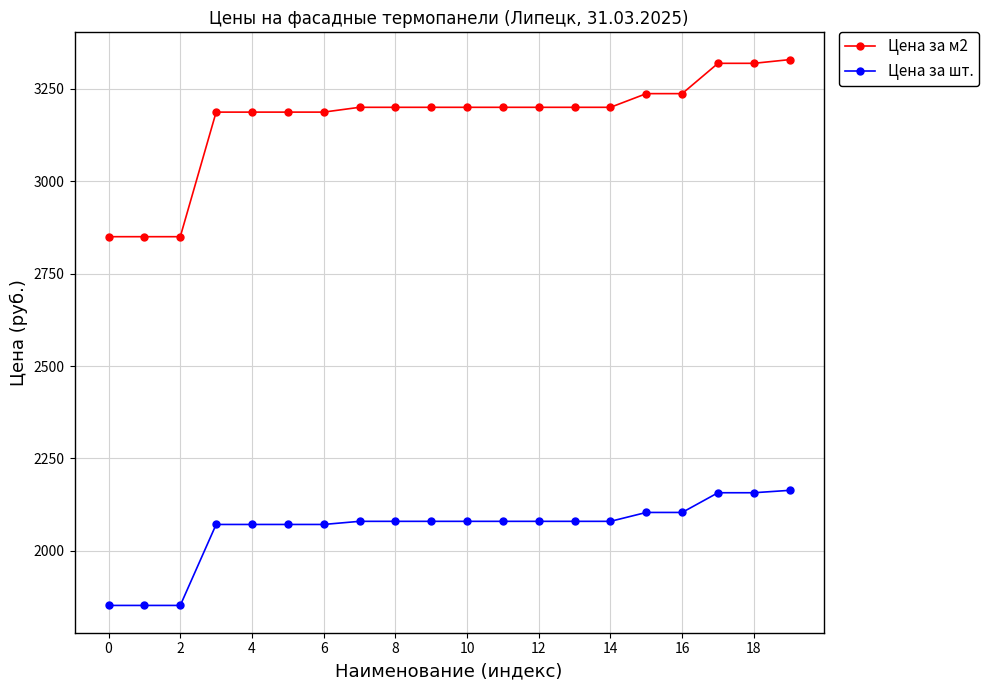

What is the difference between the maximum and minimum values in the Цена за м2 series?

479.0